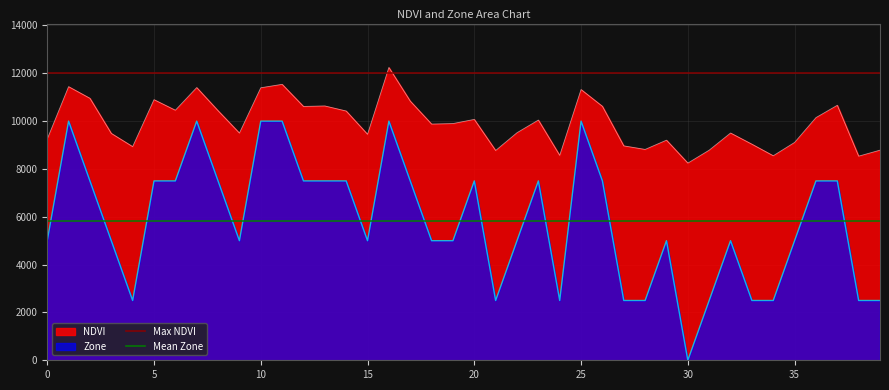

Is it true that Max NDVI equals 11997.7 at 5?

True